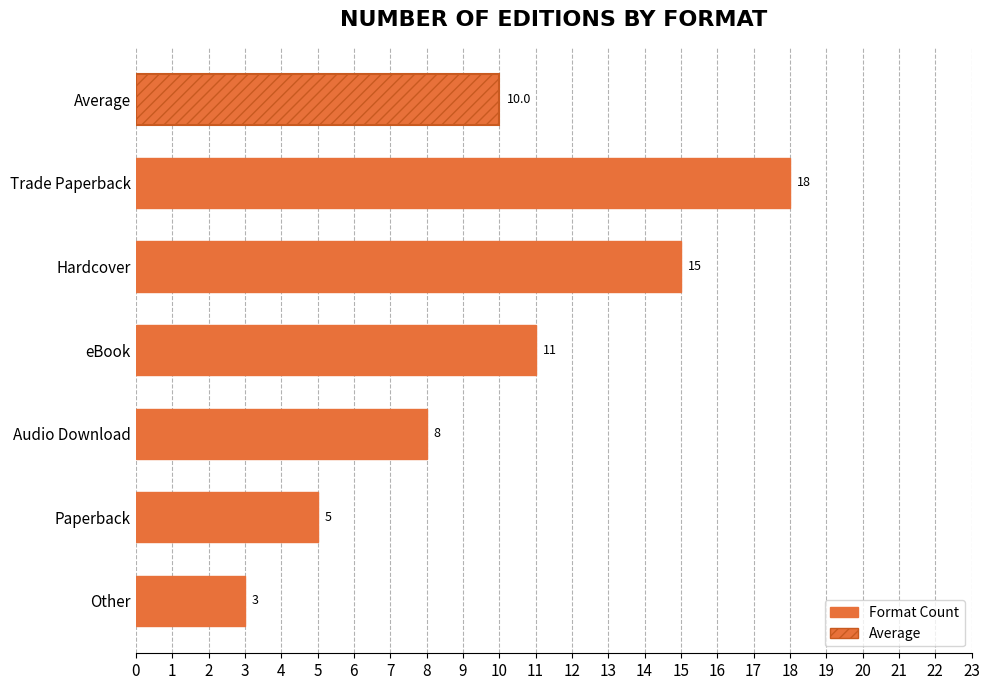

What is the difference between the values at Other and Audio Download?

5